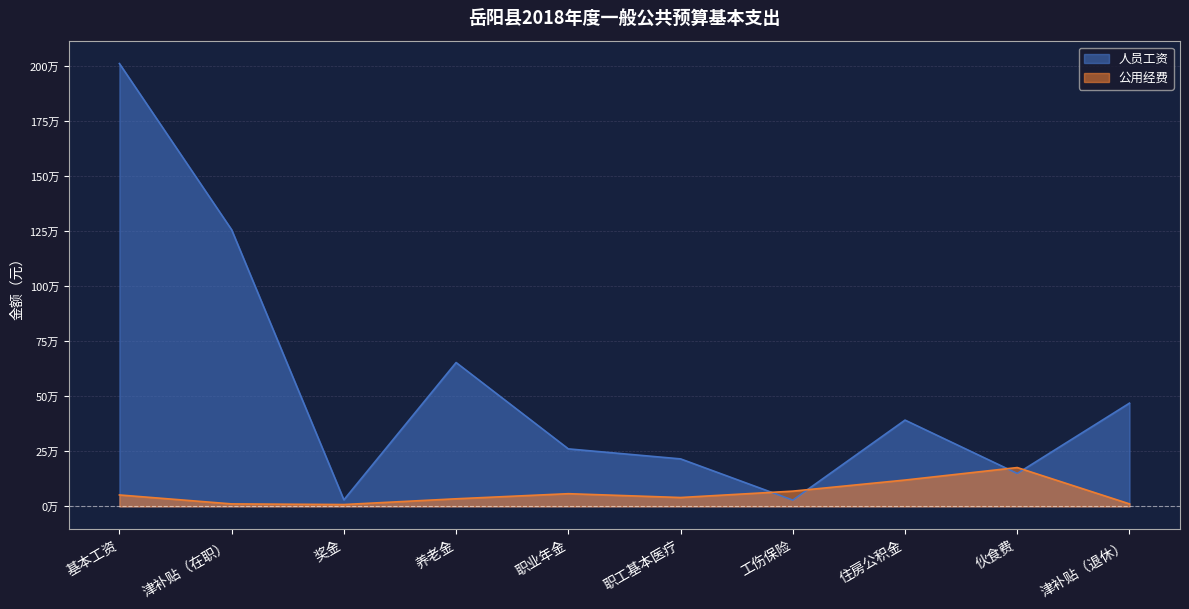

At which category is the sum across all series the highest?

基本工资